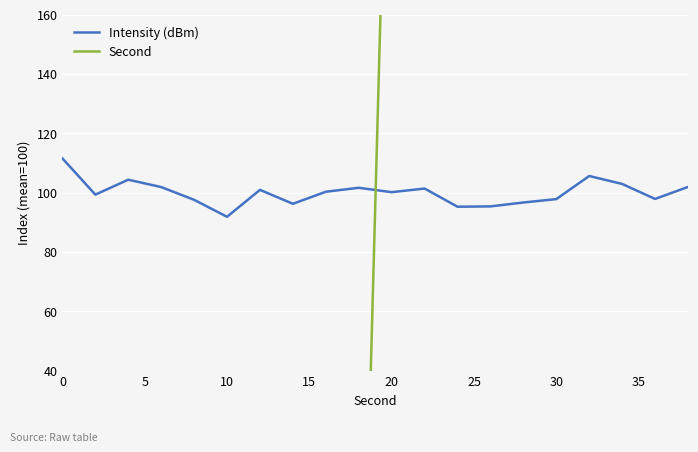

What is the highest value of the Intensity (dBm) series?

111.5